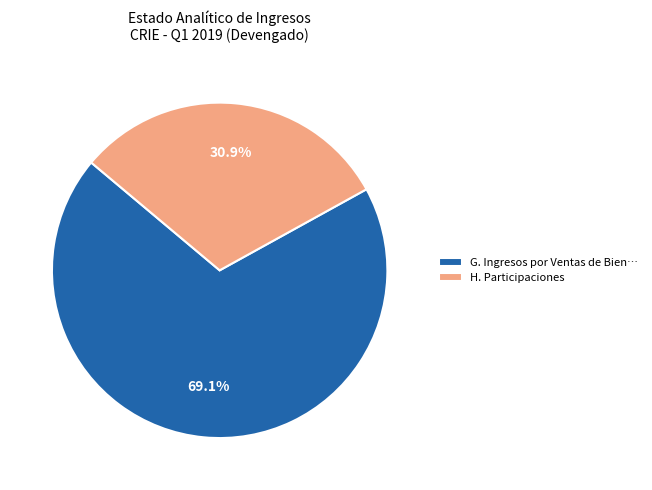

Which slice is the largest?

G. Ingresos por Ventas de Bien…